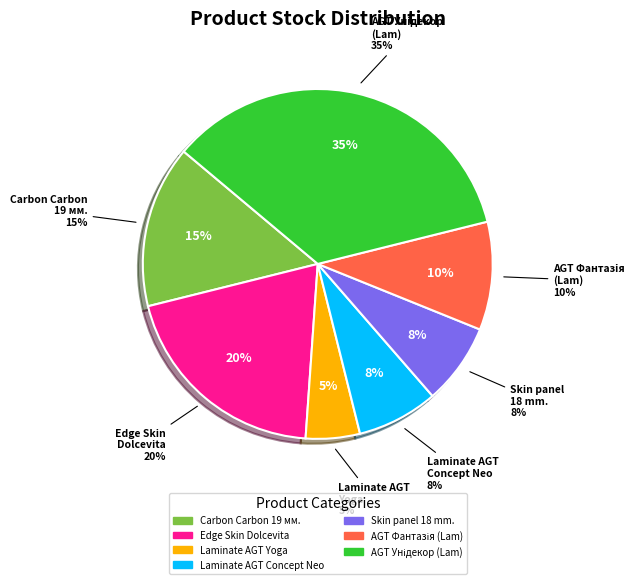

True or false: Панель Carbon Carbon 19 мм. Металдекор accounts for 15% of the total.

True